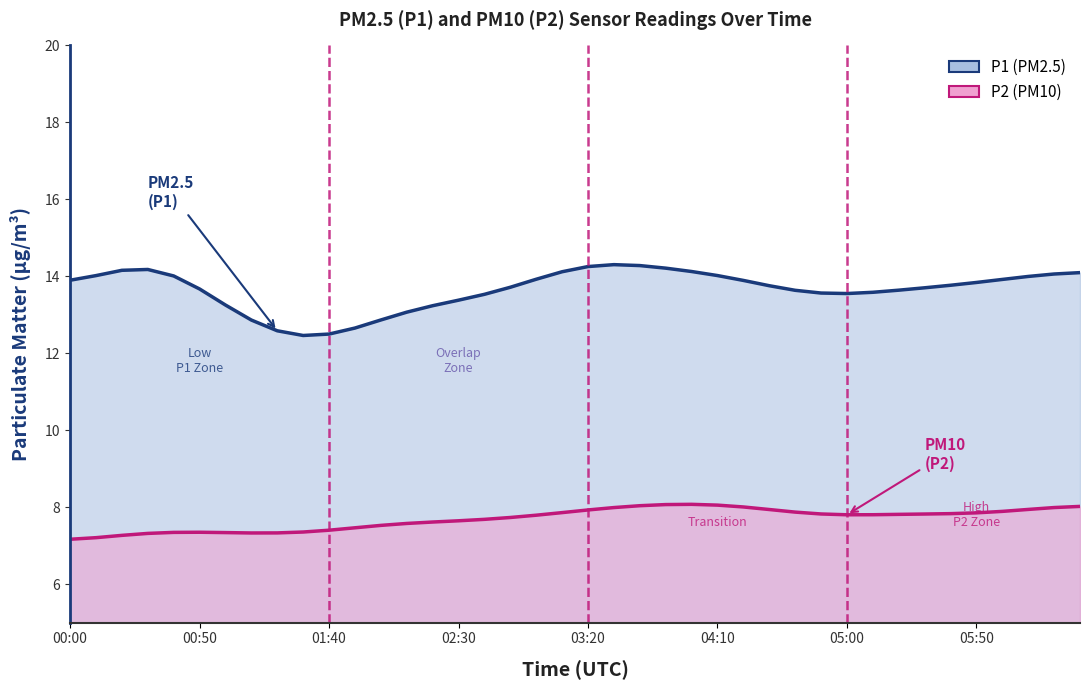

How many interior local peaks does the P2 line series have?

2